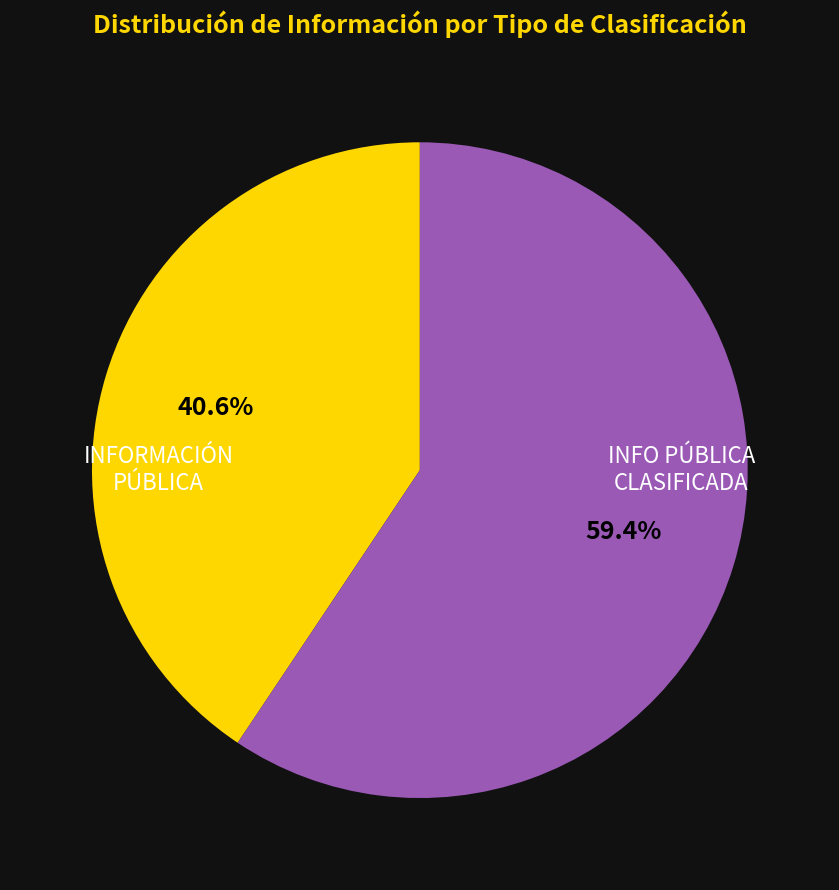

Is there a majority slice in this chart?

Yes